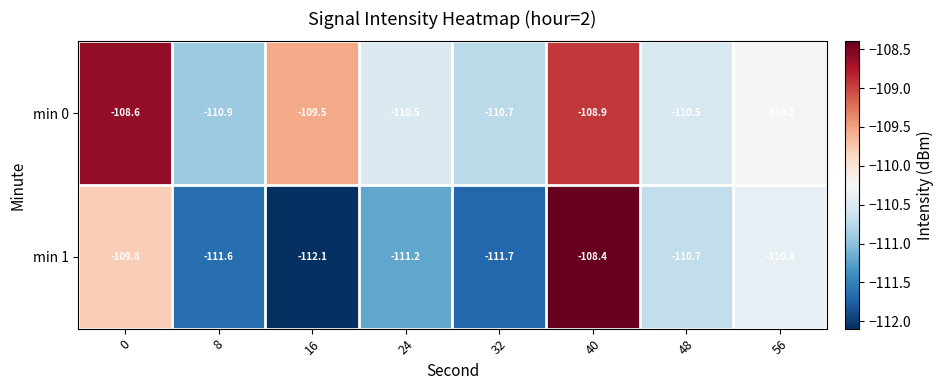

Is it true that min 0 equals -108.9 at 40?

True